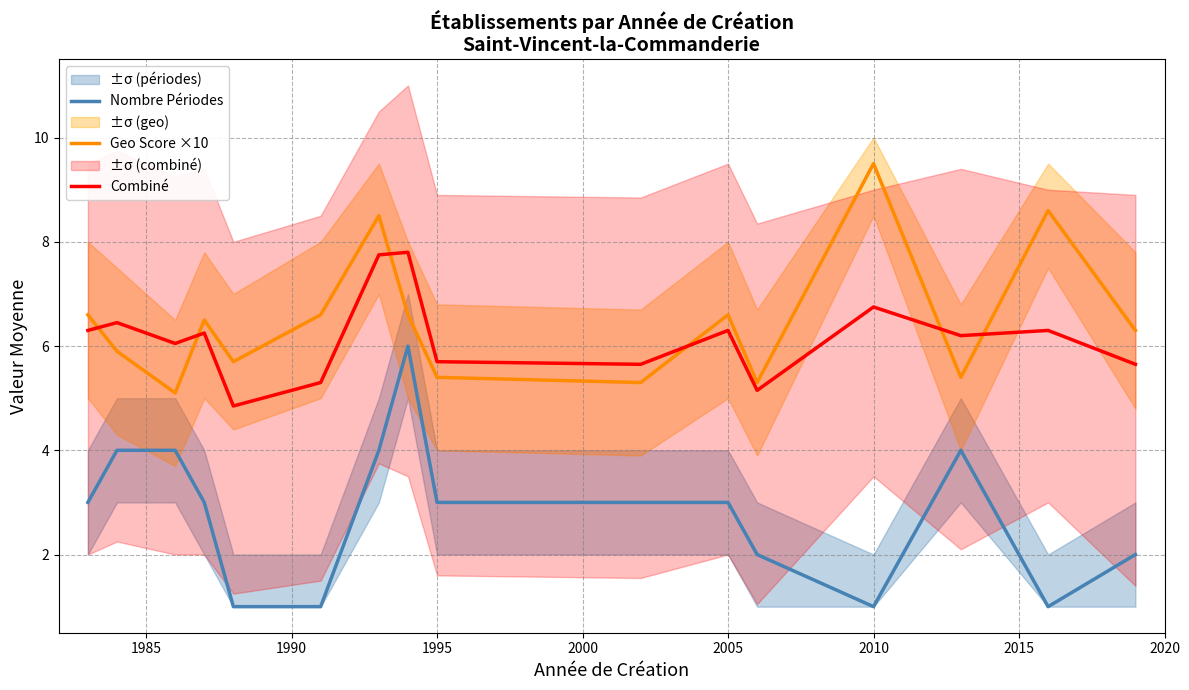

Is it true that Combiné equals 9.0 at 2010?

False